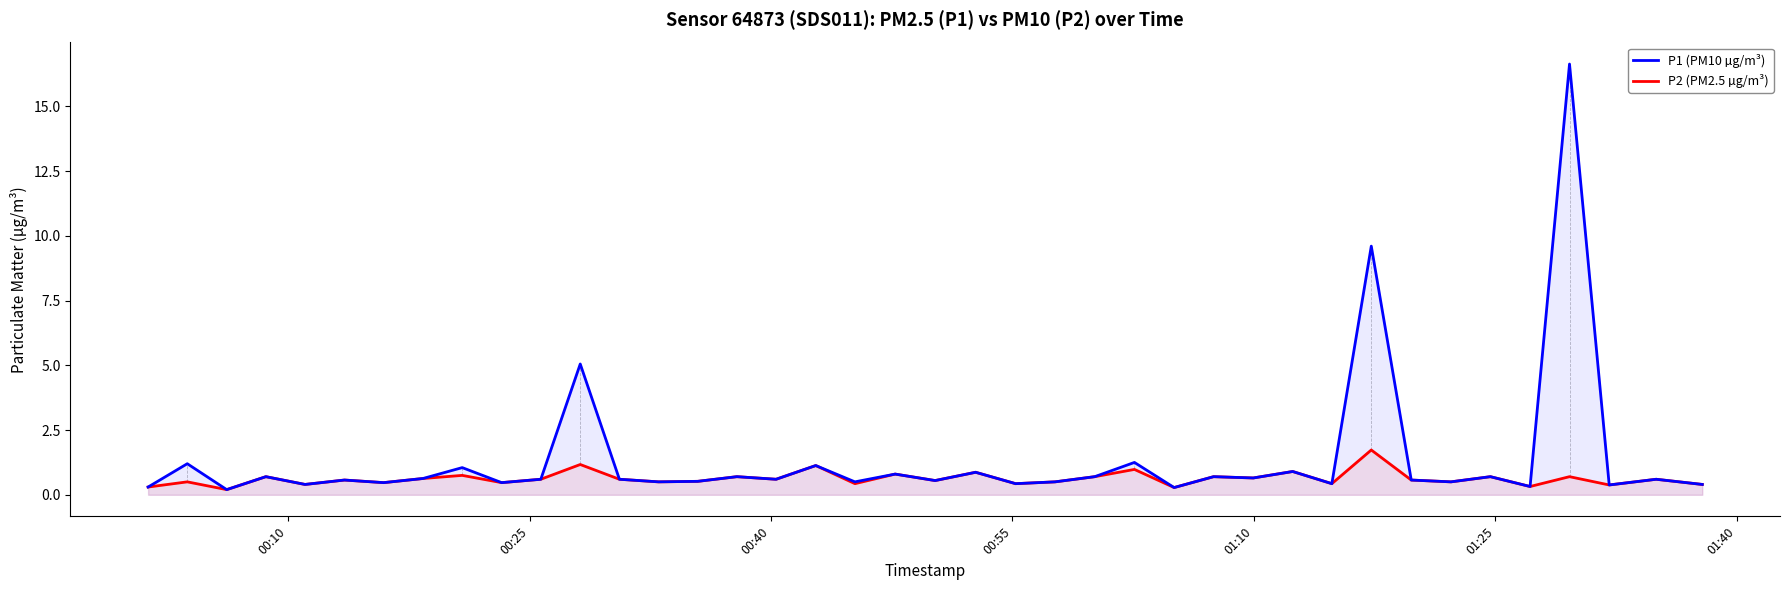

Which series has the widest spread of values?

P1 (PM10 µg/m³)